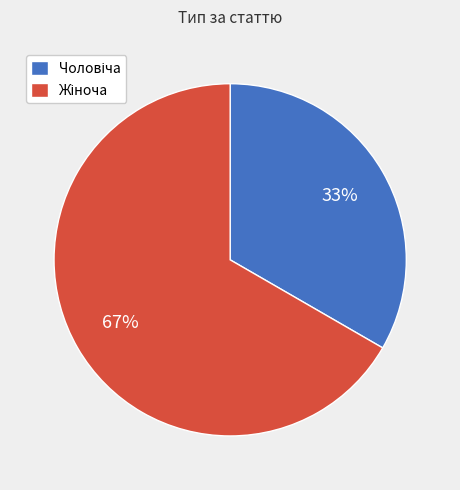

How many segments does this pie chart have?

2